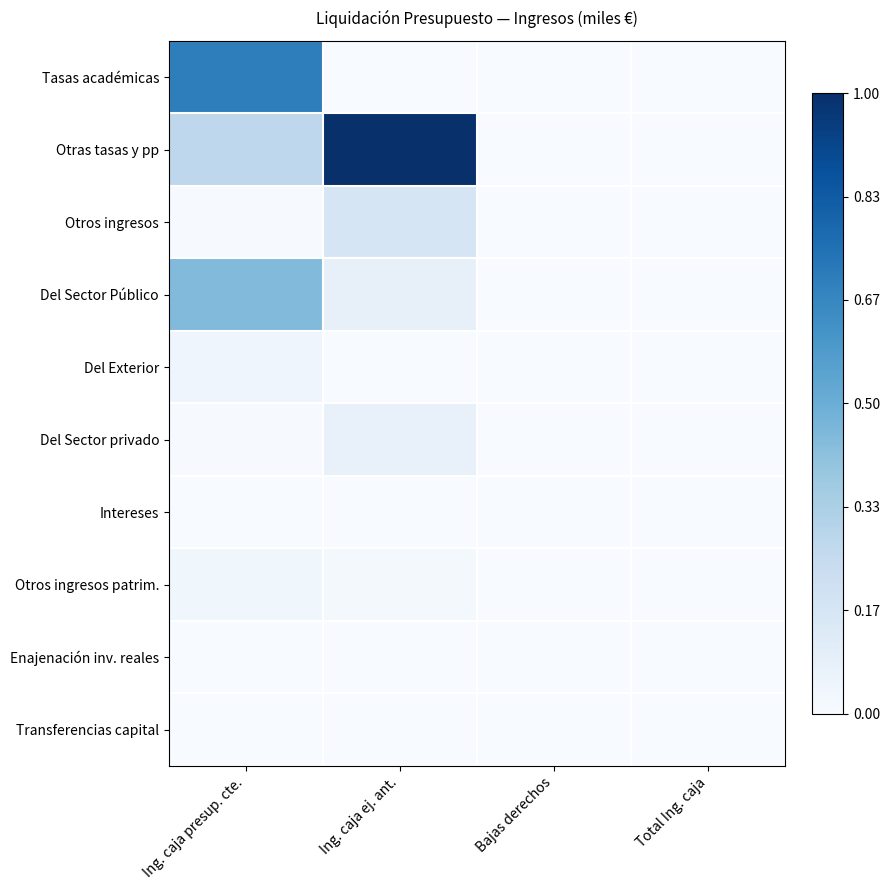

What is the maximum value shown in the chart?

1.0